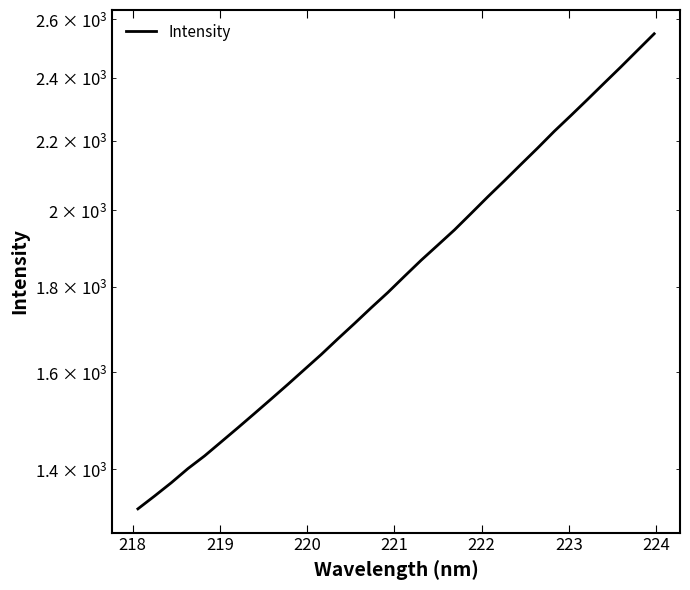

Does the chart display data point markers on the line(s)?

No